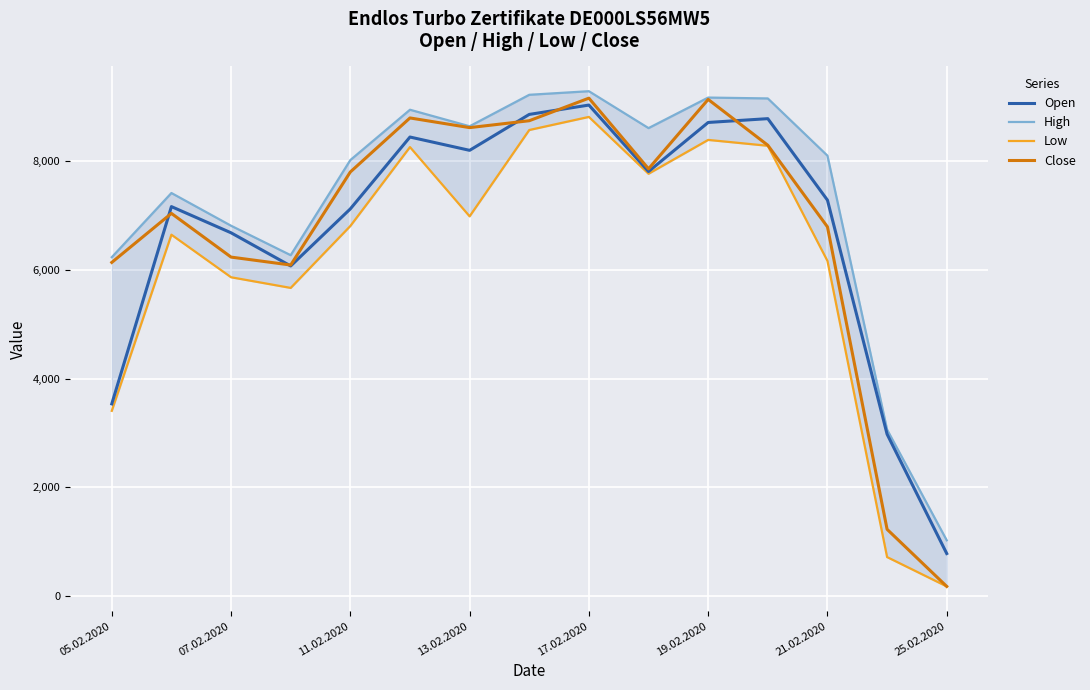

Is it true that Close equals 2033.0 at 05.02.2020?

False